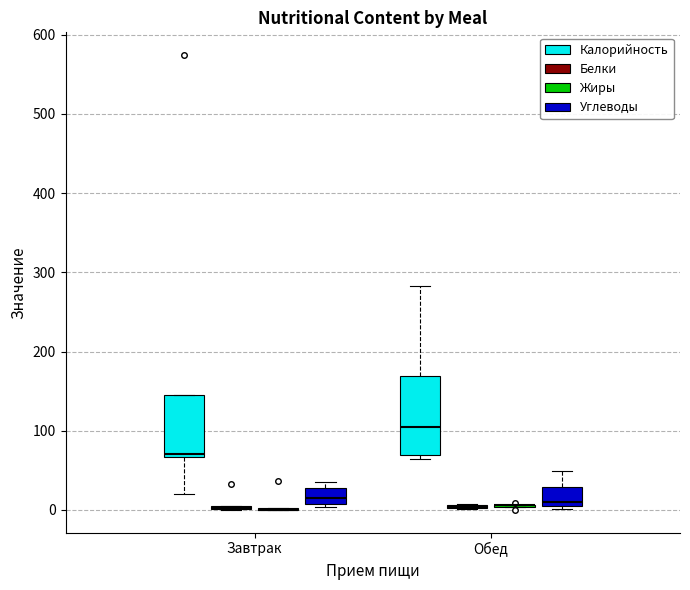

Reading left to right, transcribe this box plot: for each box, give where its median line is, the range the box spans, and where its two whiskers end, as read against the y-axis. The values are not printed on the chart, so give them approximately, as read against the axis.

Завтрак (Калорийность): median 70 (just above the box's lower edge), box 70 to 150, whiskers 20 to 150
Завтрак (Белки): box collapsed to a line at 0, whiskers 0 to 10
Завтрак (Жиры): box collapsed to a line at 0, whiskers 0 to 0
Завтрак (Углеводы): median 10 (inside the box), box 10 to 30, whiskers 0 to 40
Обед (Калорийность): median 100, box 70 to 170, whiskers 60 to 280
Обед (Белки): box collapsed to a line at 0, whiskers 0 to 10
Обед (Жиры): box collapsed to a line at 10, whiskers 0 to 10
Обед (Углеводы): median 10 (just above the box's lower edge), box 10 to 30, whiskers 0 to 50